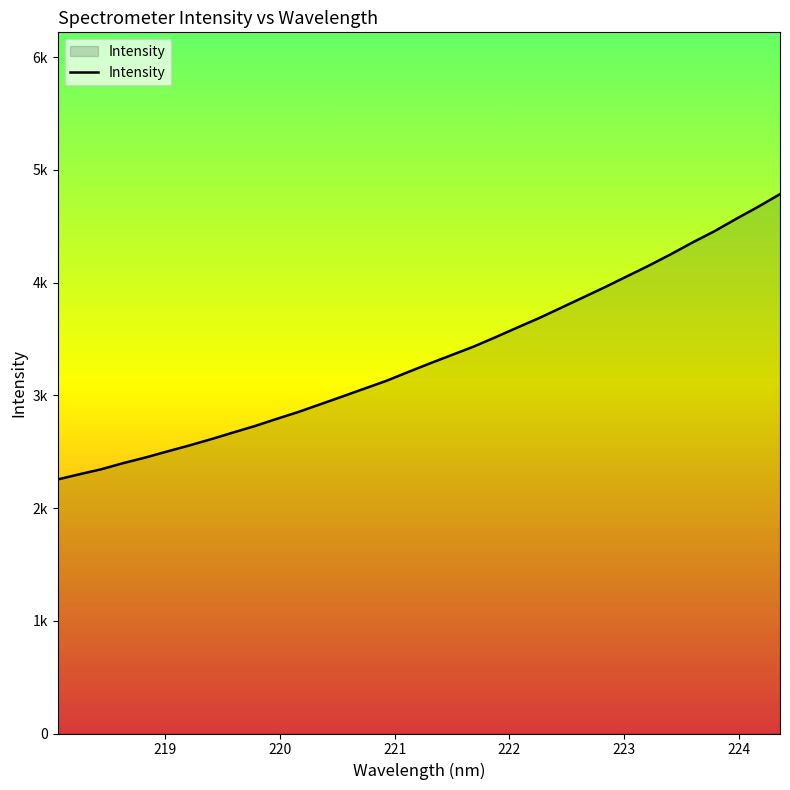

What is the value of the 22nd point from the left?

3602.1